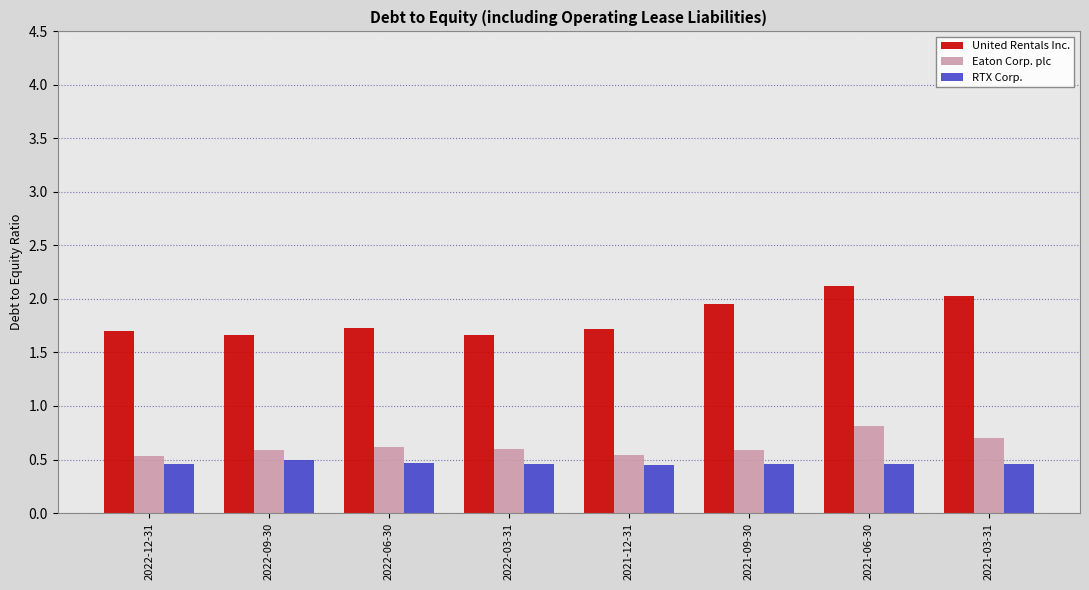

The value of RTX Corp. at 2021-09-30 is 0.5. True or false?

True